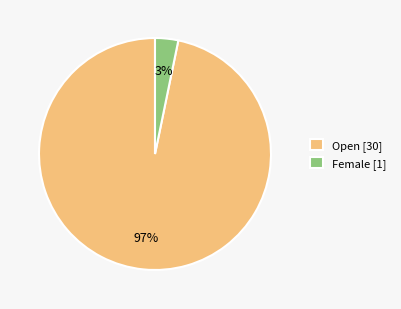

To the nearest percent, what is the combined percentage of Female and Open?

100%